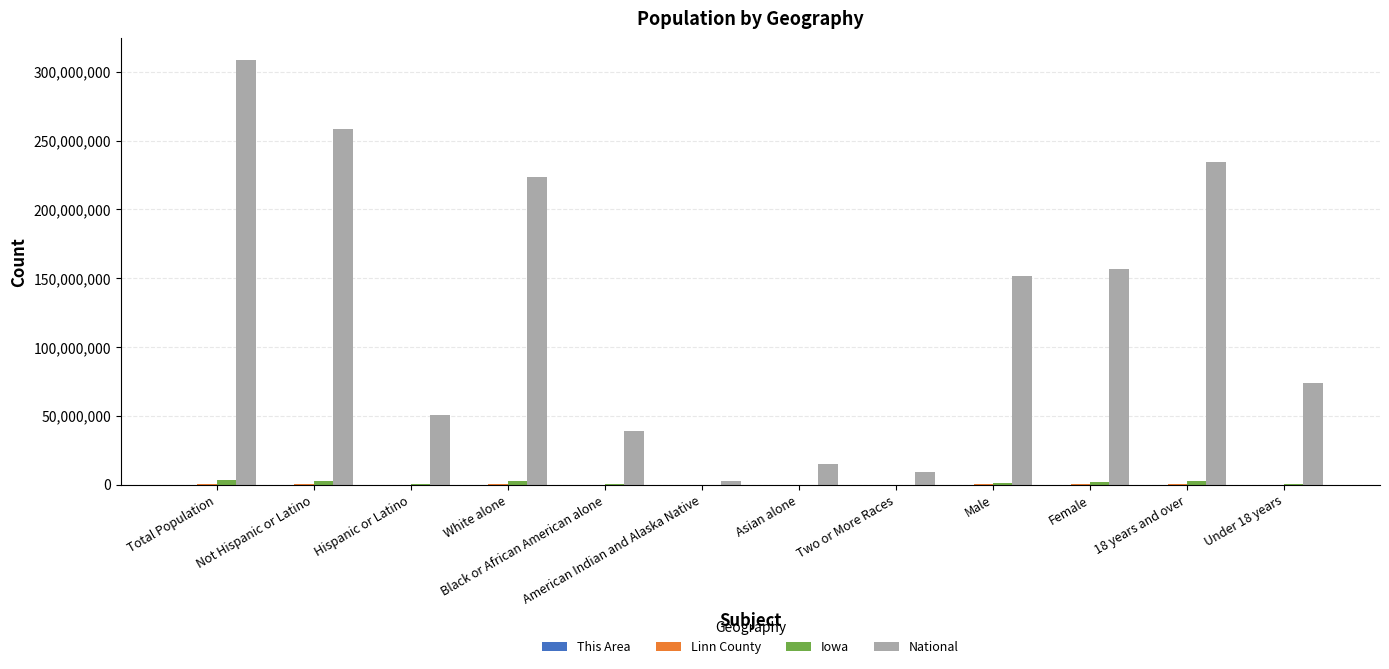

How many categories are shown in the chart?

12